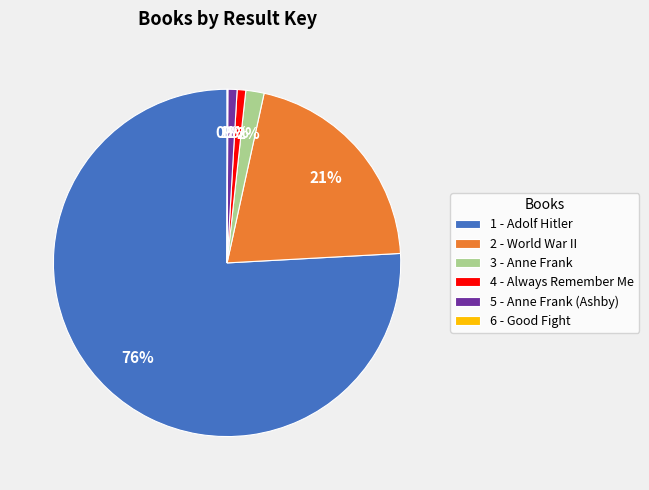

Which category has the biggest portion of the pie?

1 - Adolf Hitler